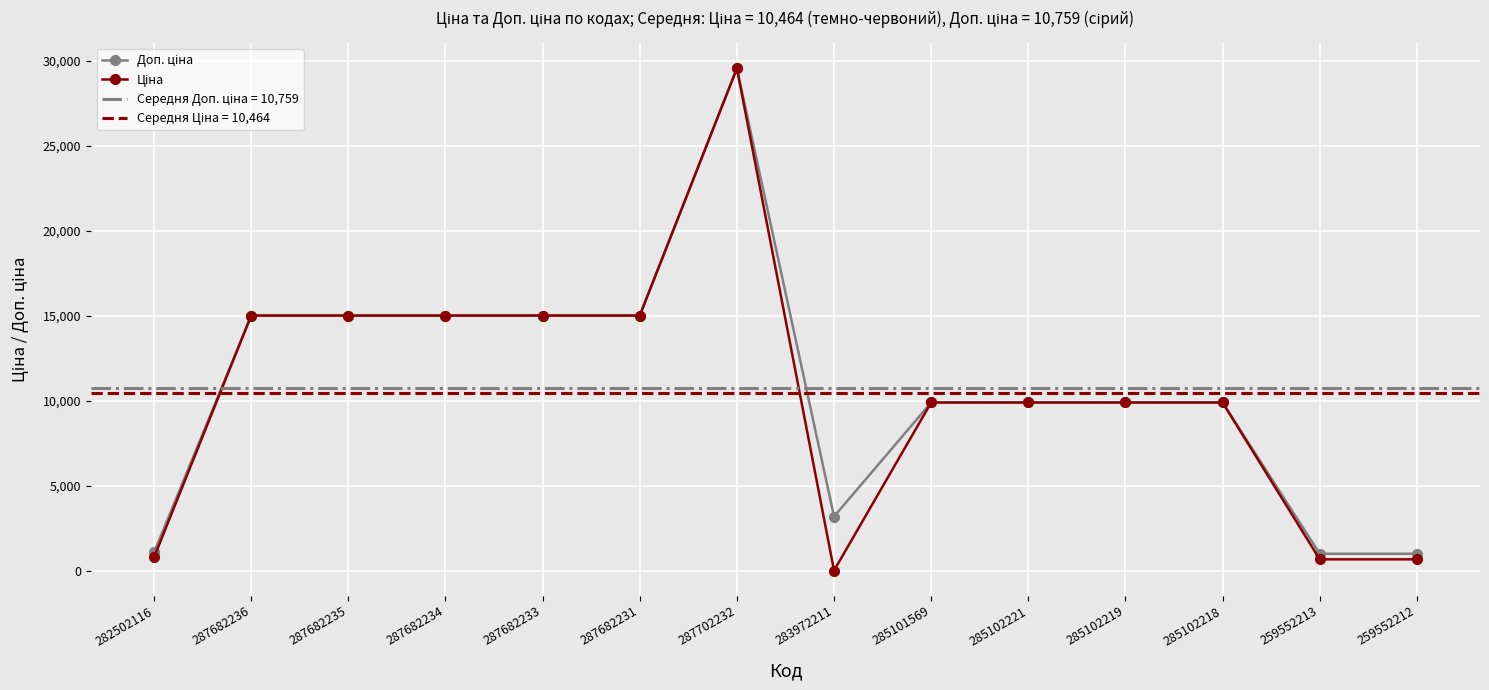

Where does the Доп. ціна series first go above 9908?

287682236